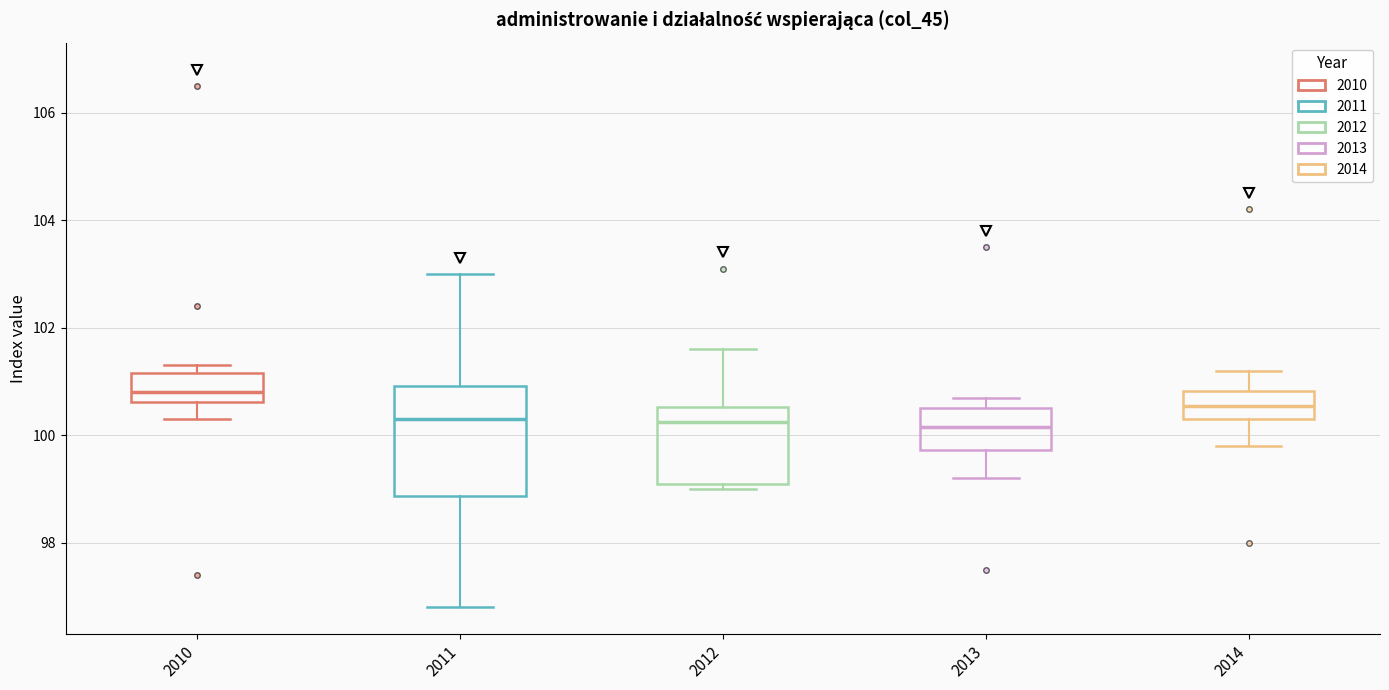

Which box has the highest median line?

2010